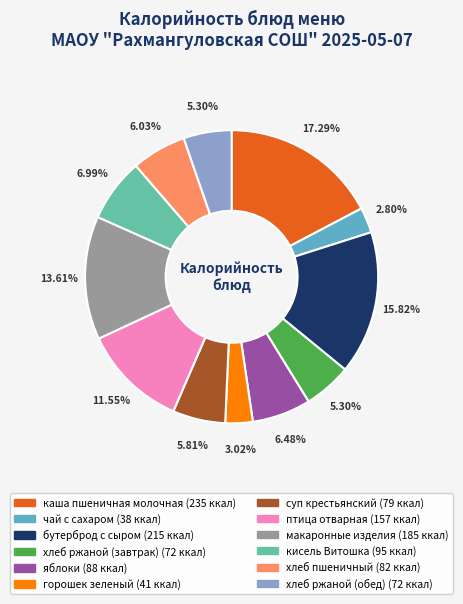

What is the change in value from каша пшеничная молочная to чай с сахаром?

-197